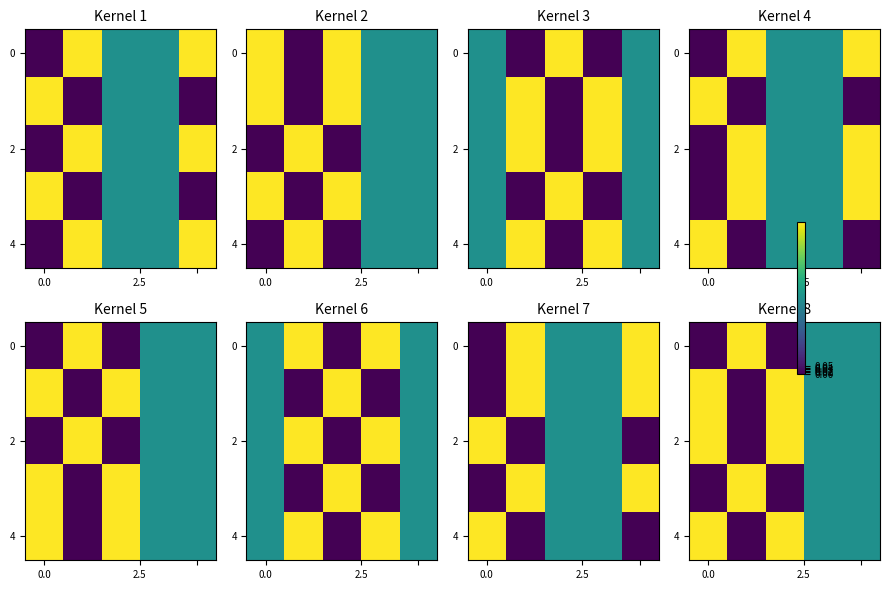

What is the sum of all row_0 values?

2.0